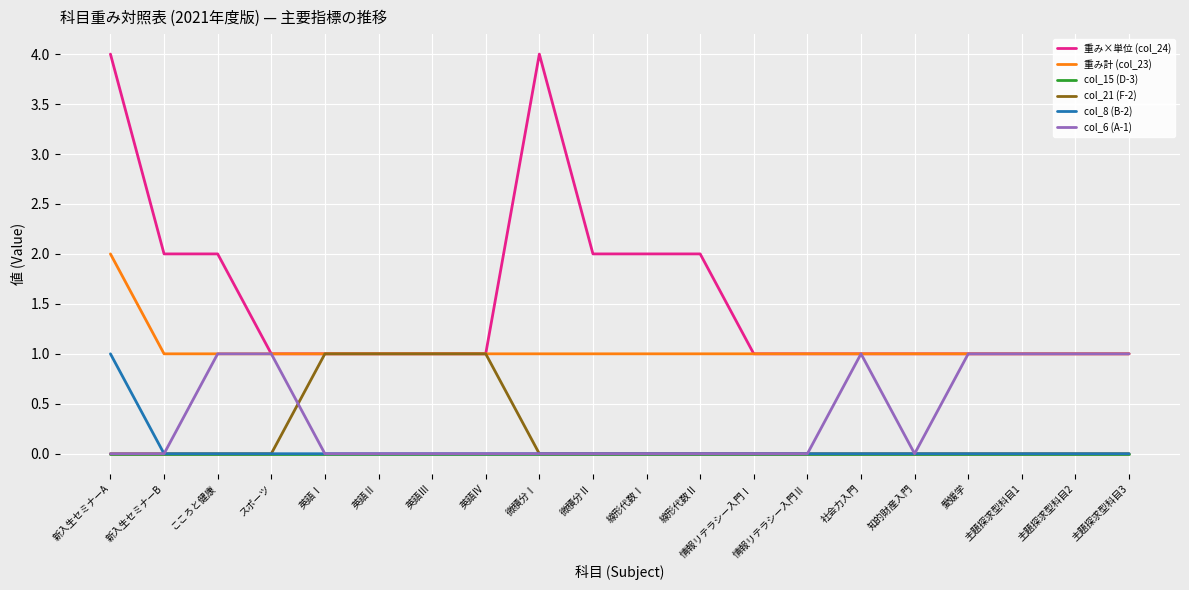

Which series has the widest spread of values?

重み×単位 (col_24)